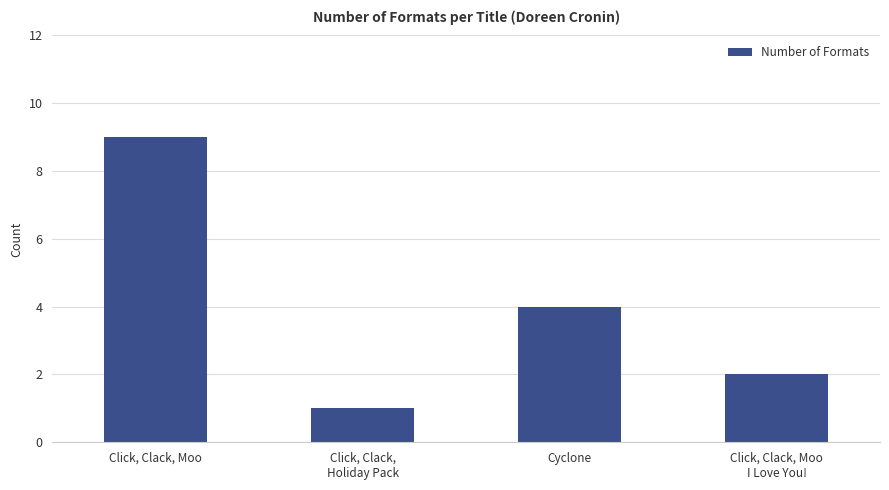

Does the chart contain any negative values?

No